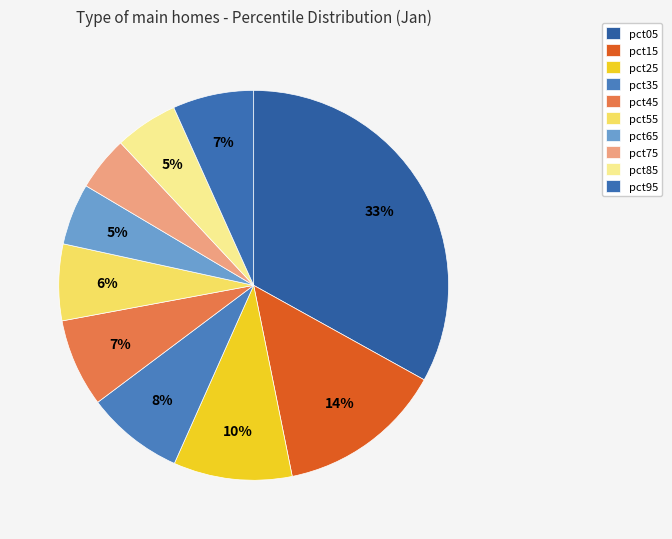

What percentage is the pct35 slice, to the nearest percent?

8%